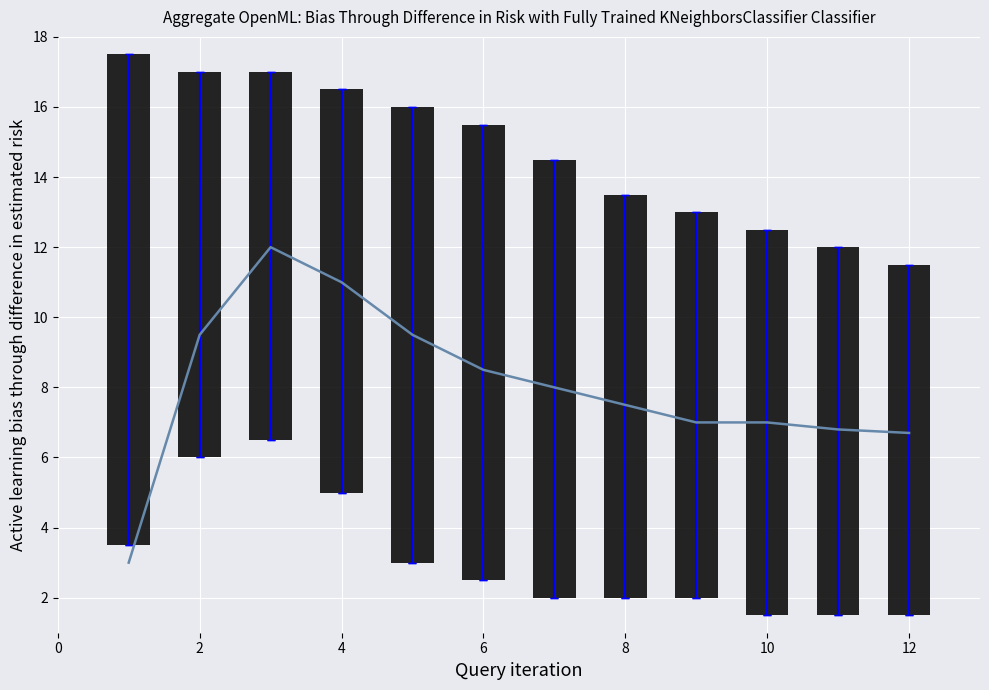

Rank the series at 0 from highest to lowest value.

Range (top-bottom), Trend line